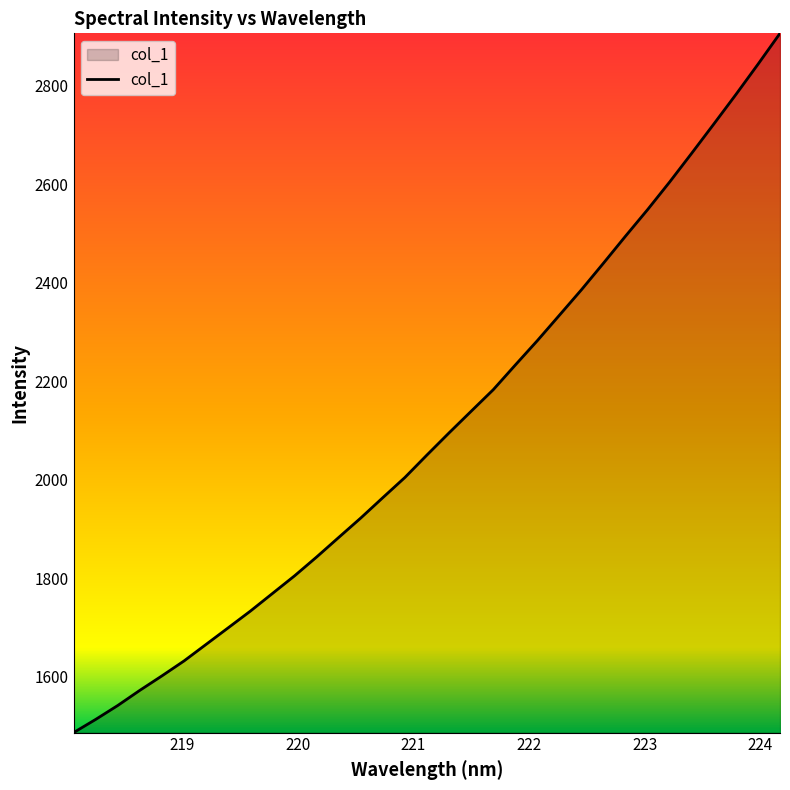

What is the difference between the maximum and minimum values?

1419.0